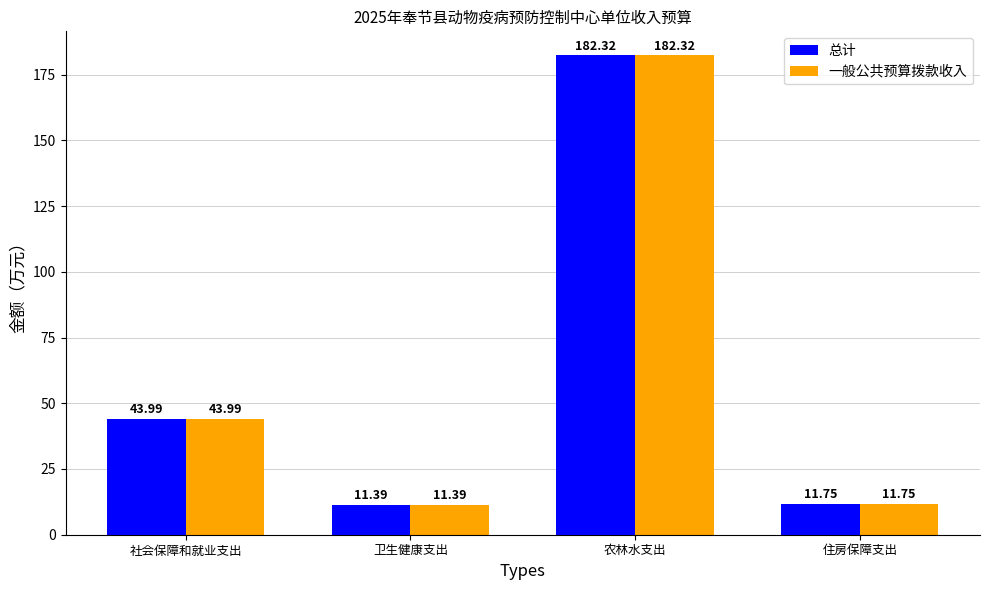

List the labels in order of 一般公共预算拨款收入 value, smallest first.

卫生健康支出, 住房保障支出, 社会保障和就业支出, 农林水支出